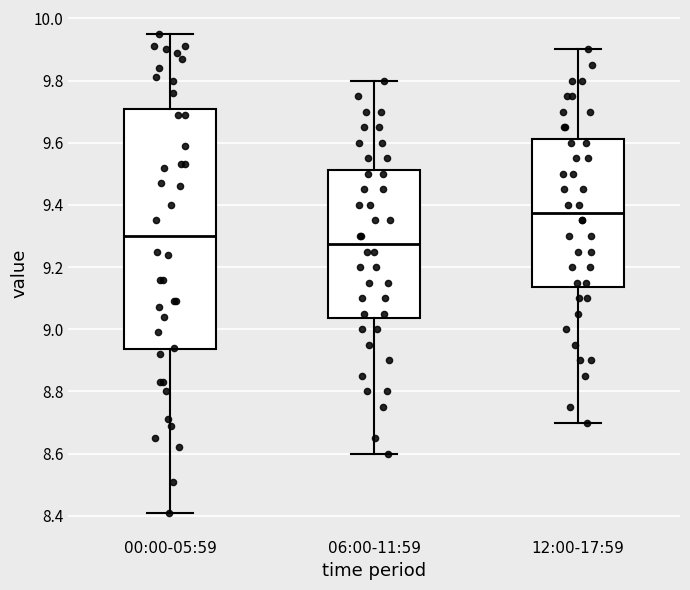

Which box is the tallest, from its lower edge to its upper edge?

00:00-05:59